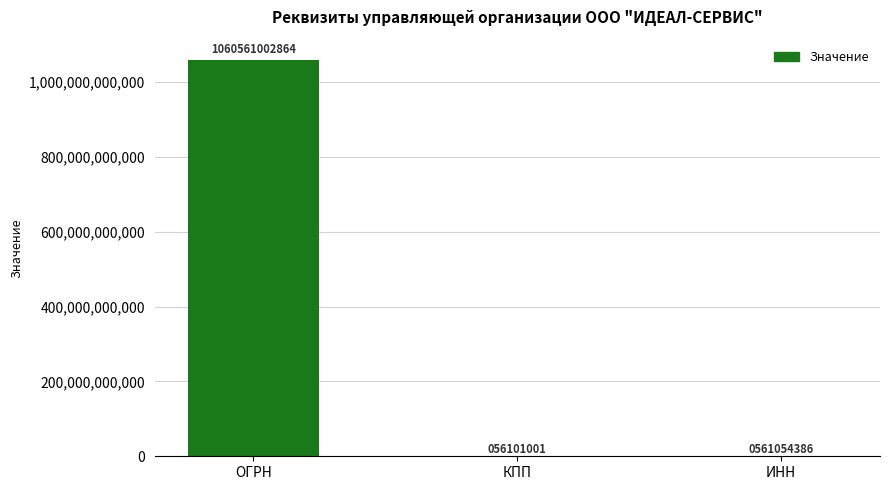

Reading left to right, extract all data points from this chart.

ОГРН=1060561002864	КПП=56101001	ИНН=561054386